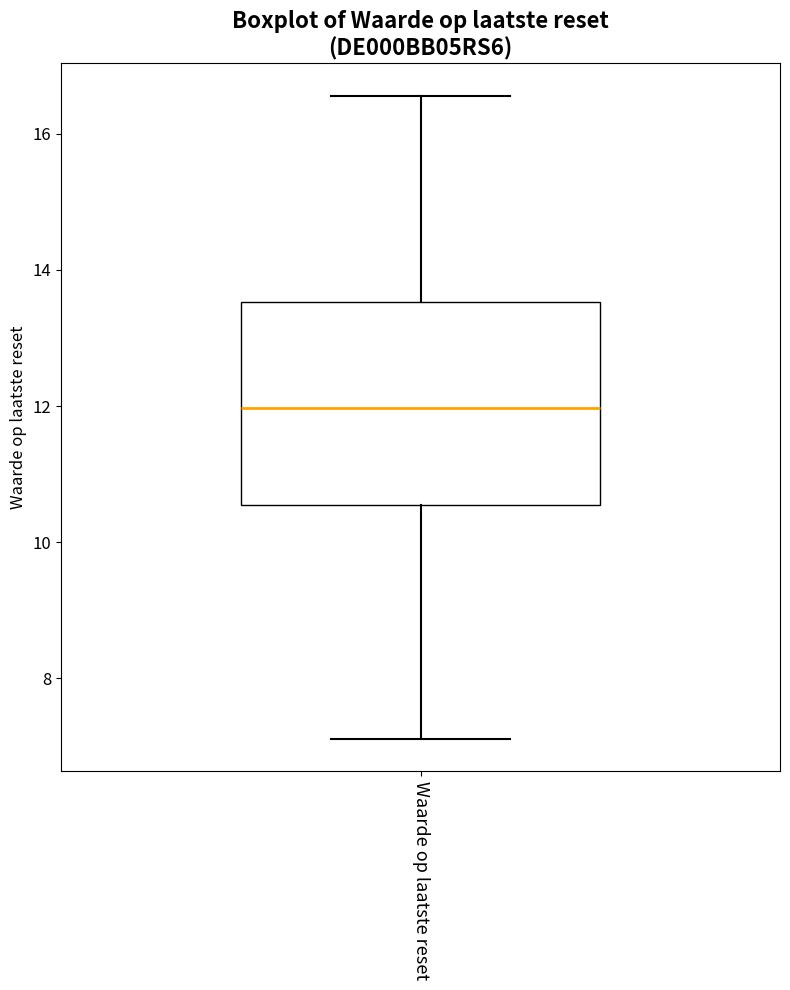

Where does the median line of the box for Waarde op laatste reset sit on the y-axis? The values are not printed on the chart, so give them approximately, as read against the axis.

12.0